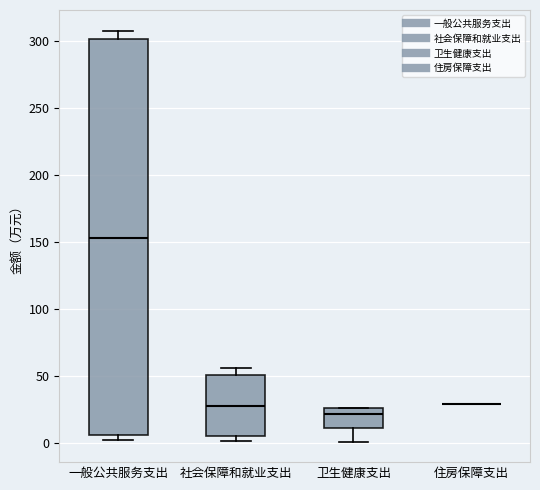

Reading left to right, read every box against the y-axis: the position of its median line, the range the box covers, and the ends of its whiskers. The values are not printed on the chart, so give them approximately, as read against the axis.

一般公共服务支出: median 155, box 5 to 300, whiskers 0 to 310
社会保障和就业支出: median 25, box 5 to 50, whiskers 0 to 55
卫生健康支出: median 20, box 10 to 25, whiskers 0 to 25
住房保障支出: box collapsed to a line at 30, whiskers 30 to 30